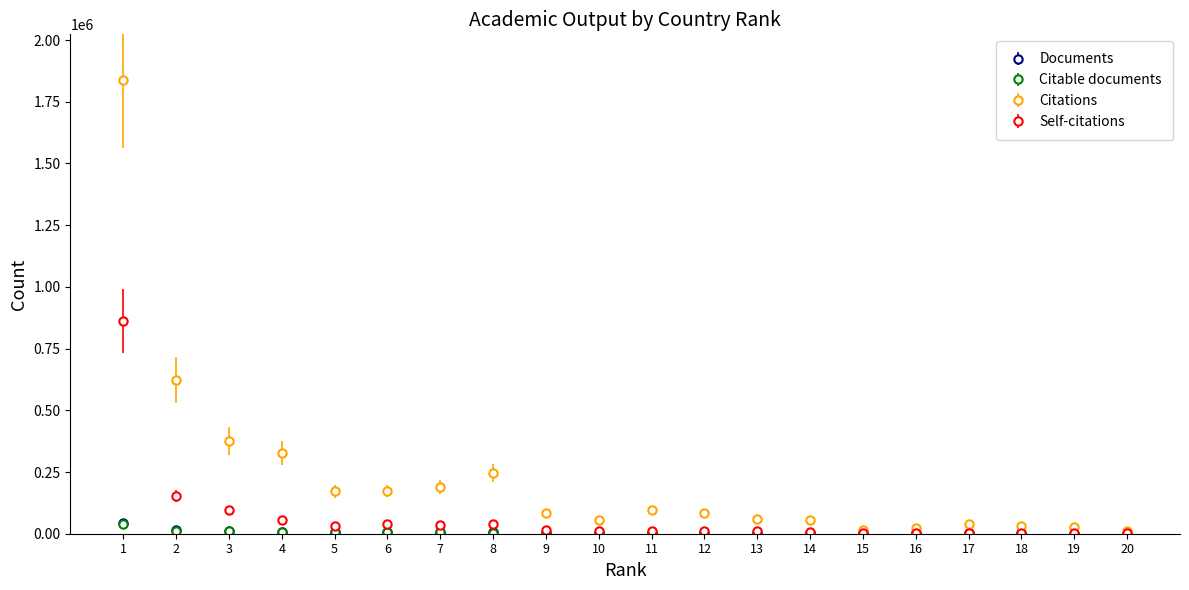

What is the value of the Documents point at the 9th from the left?

3074